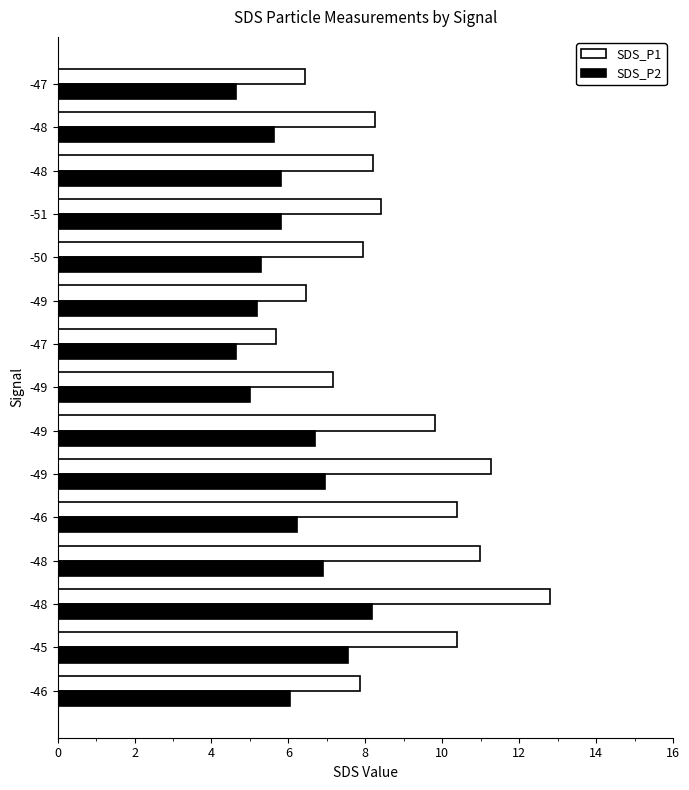

How many distinct data groups are displayed?

2